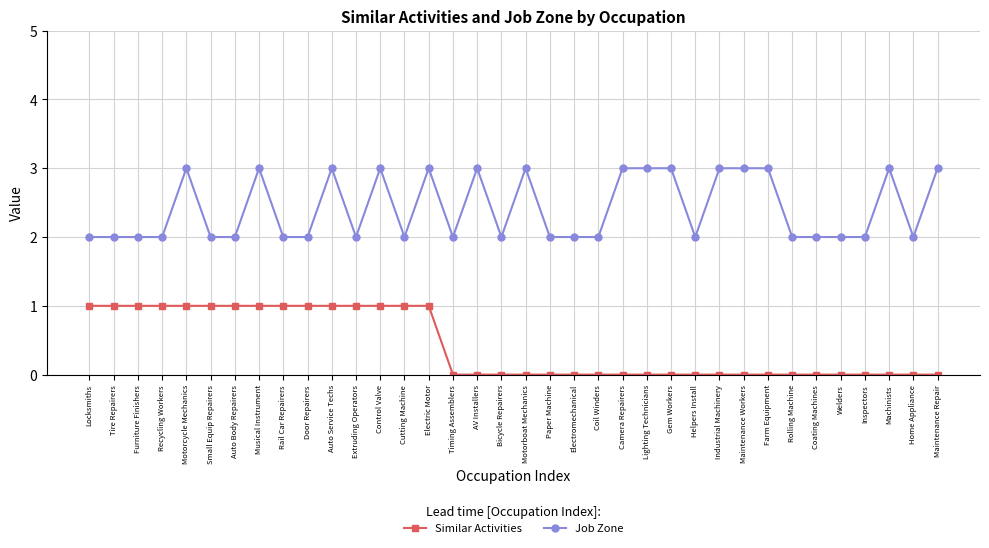

Count the Similar Activities values in the range 0 to 1.

36